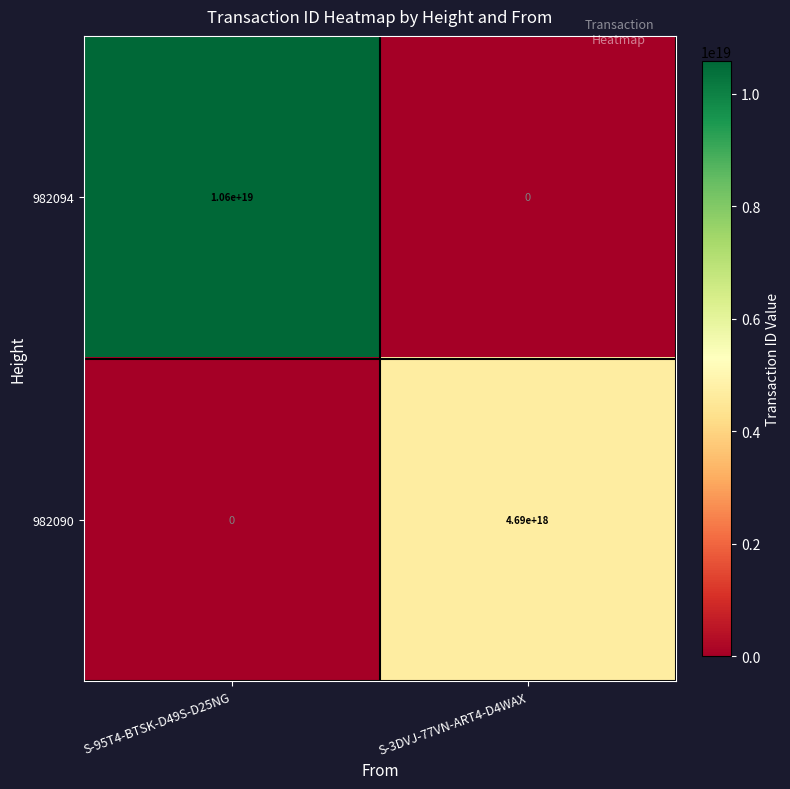

At how many categories does at least one series exceed 41106724202567952?

2